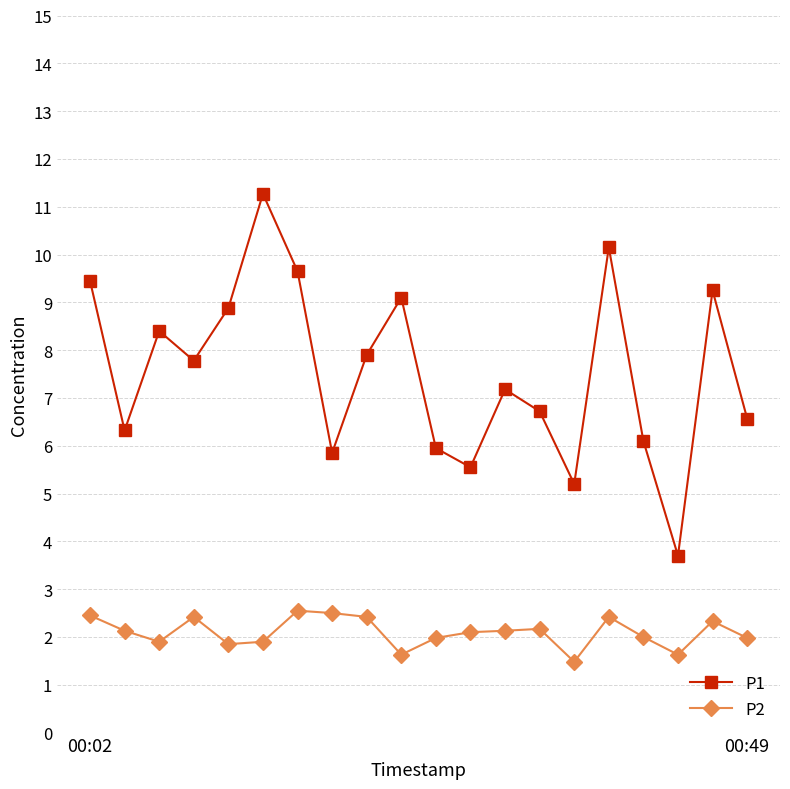

What is the value of the P2 point at the 16th from the left?

2.4